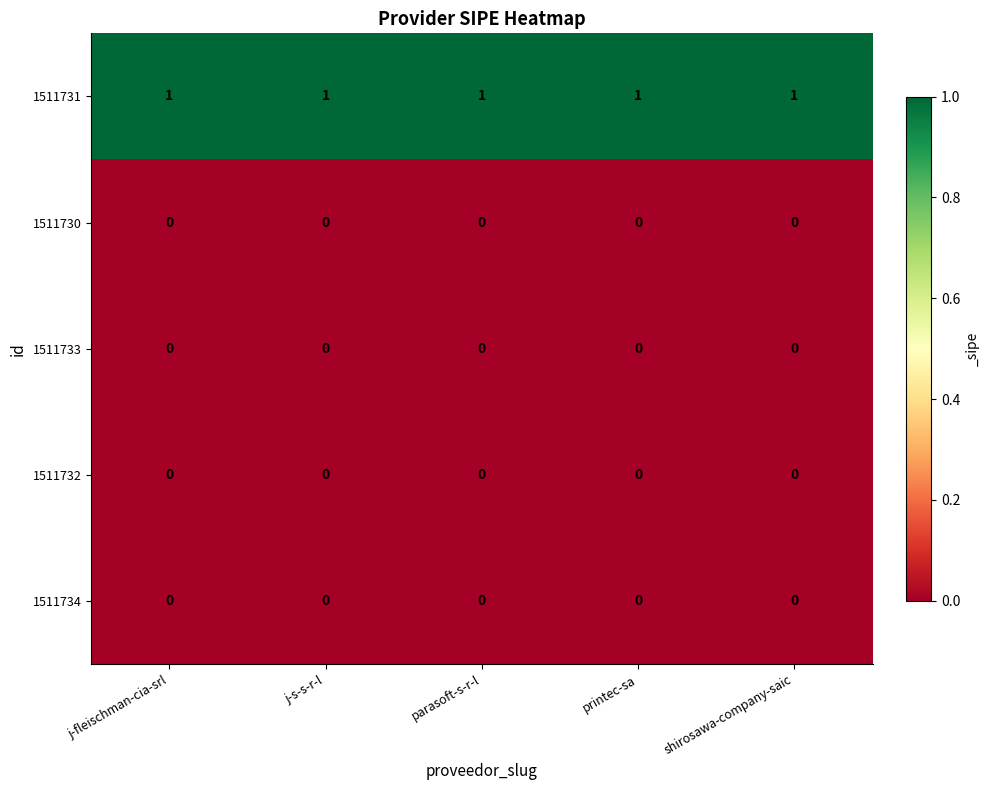

The value of 1511732 at parasoft-s-r-l is 0. True or false?

True